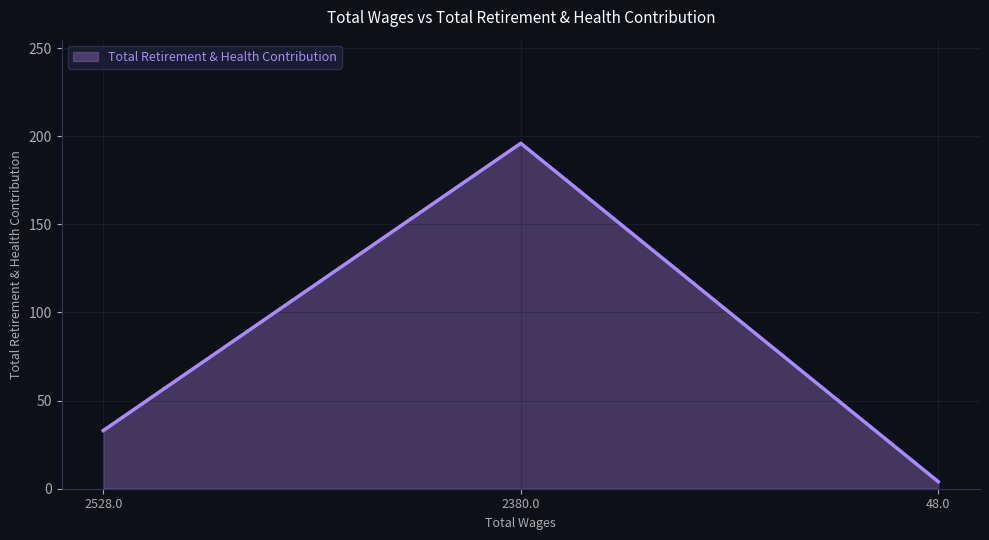

Which has a higher value, 48.0 or 2380.0?

2380.0